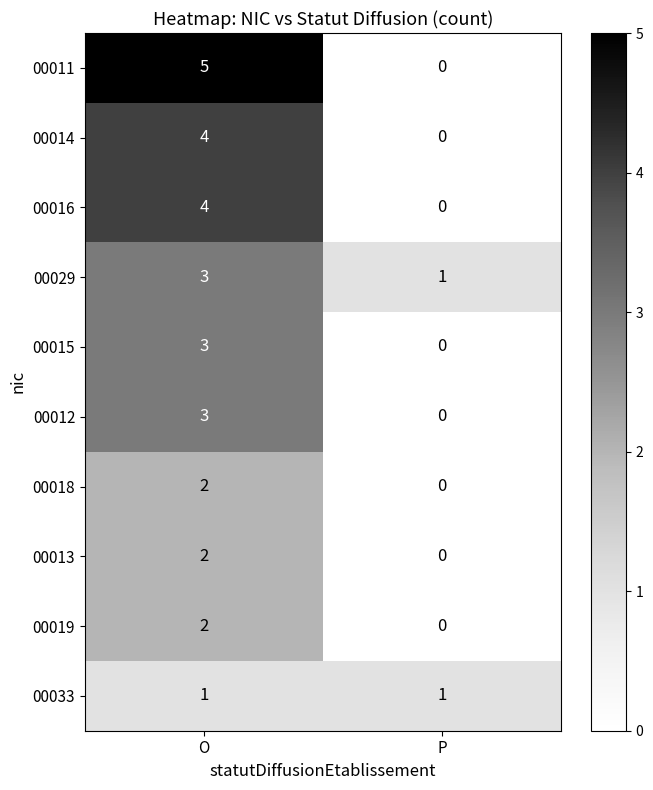

What is the difference between the maximum and minimum values in the 00014 series?

4